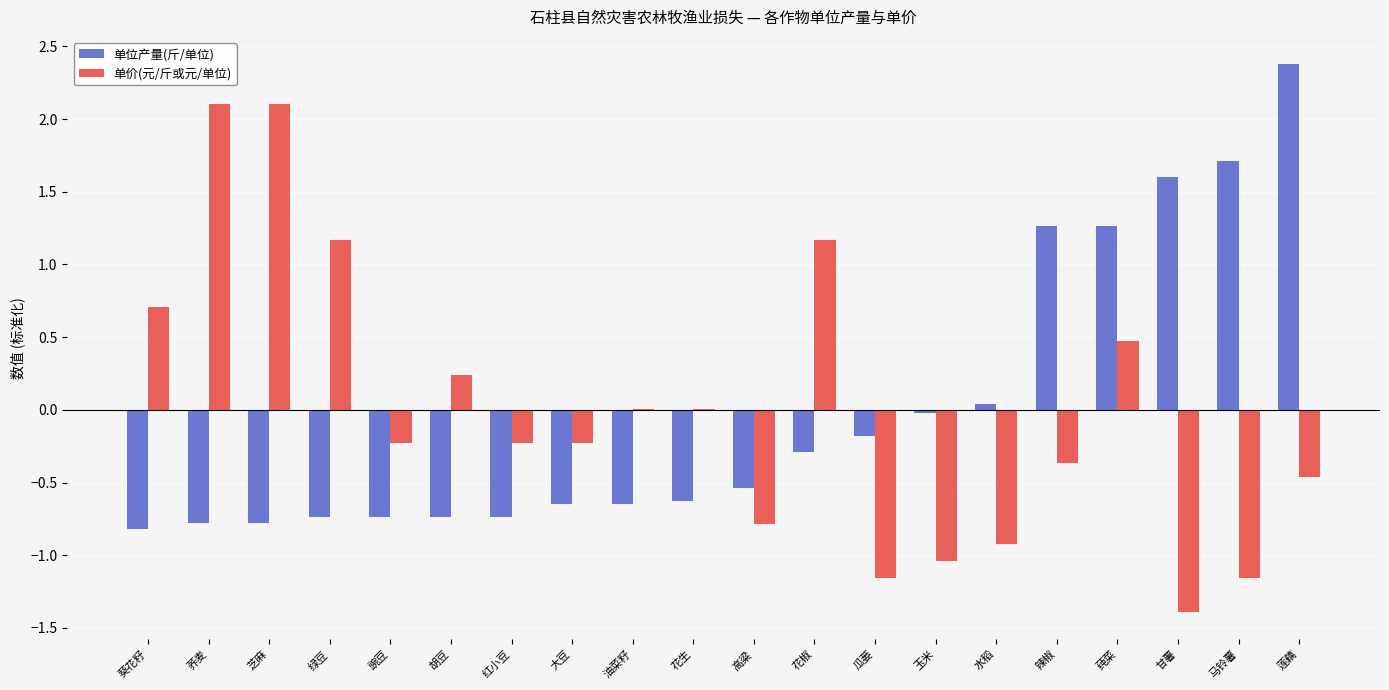

How many series are shown in this chart?

2